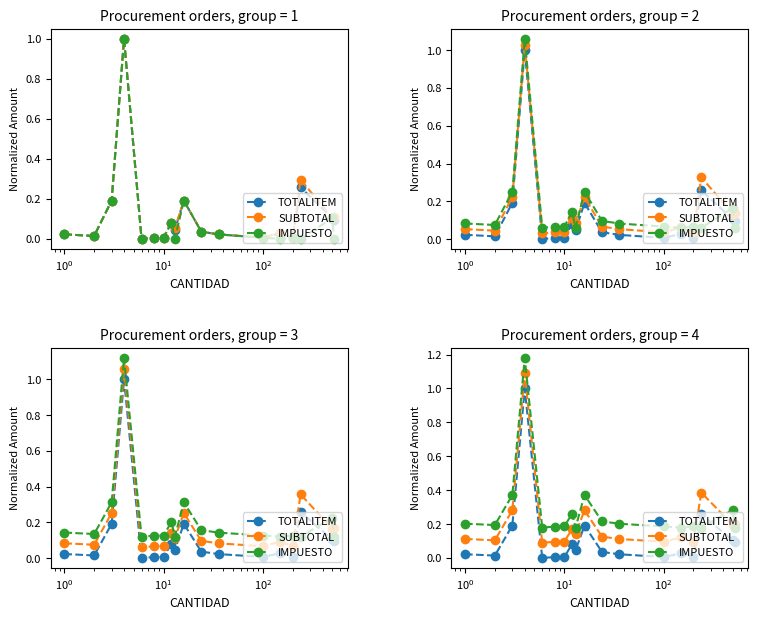

List the series in order of their peak value, highest first.

IMPUESTO, SUBTOTAL, TOTALITEM